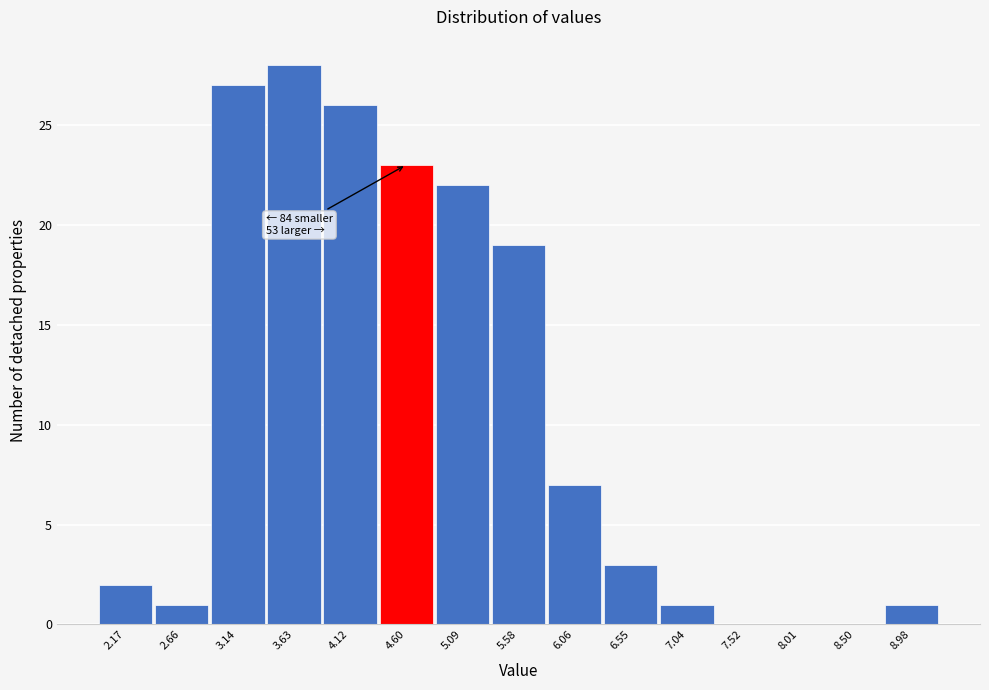

Reading left to right, list all the values displayed in this chart.

2.17=2	2.66=1	3.14=27	3.63=28	4.12=26	4.60=23	5.09=22	5.58=19	6.06=7	6.55=3	7.04=1	7.52=0	8.01=0	8.50=0	8.98=1